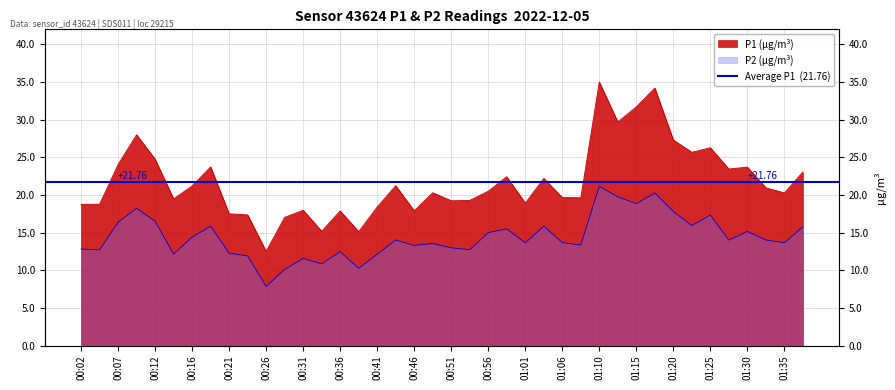

Rank the series by their maximum value, from highest to lowest.

P1, P2